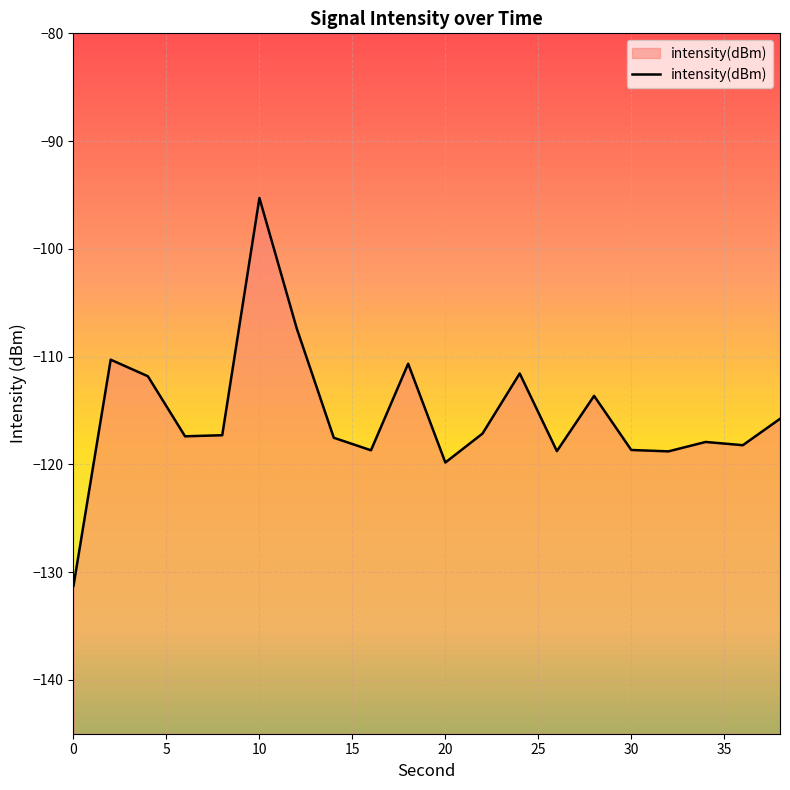

Reading left to right, what are all the values shown in this chart?

-131.3	-110.3	-111.8	-117.4	-117.3	-95.3	-107.3	-117.5	-118.7	-110.7	-119.8	-117.1	-111.6	-118.8	-113.6	-118.7	-118.8	-117.9	-118.2	-115.8